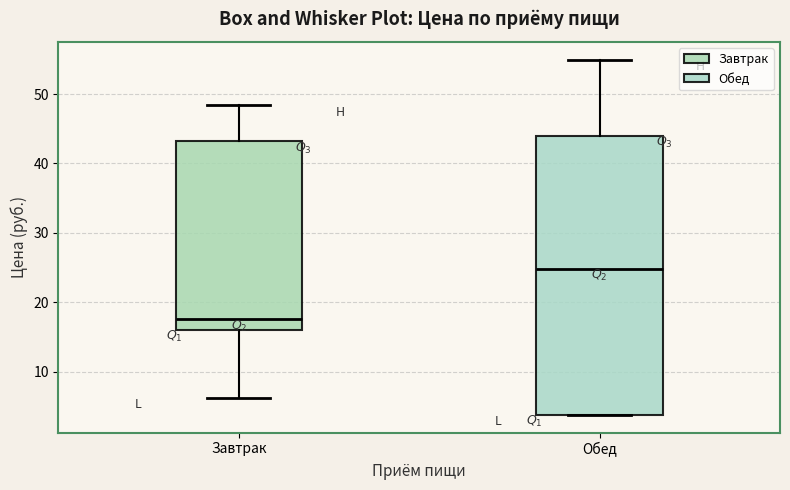

Where is the upper edge of the box for Обед on the y-axis? The values are not printed on the chart, so give them approximately, as read against the axis.

44